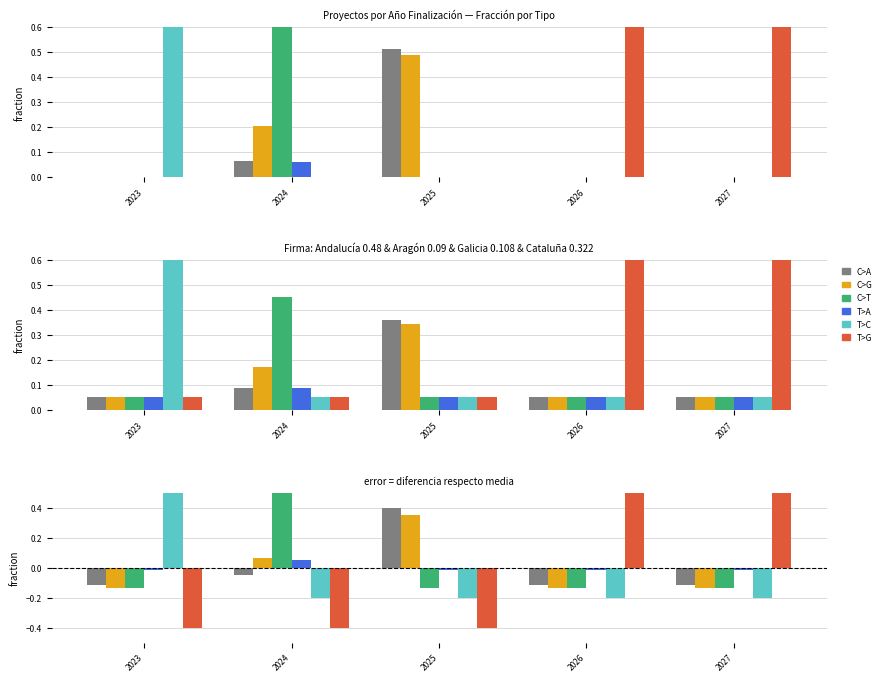

Rank the categories by T>C value from lowest to highest.

2024, 2025, 2026, 2027, 2023